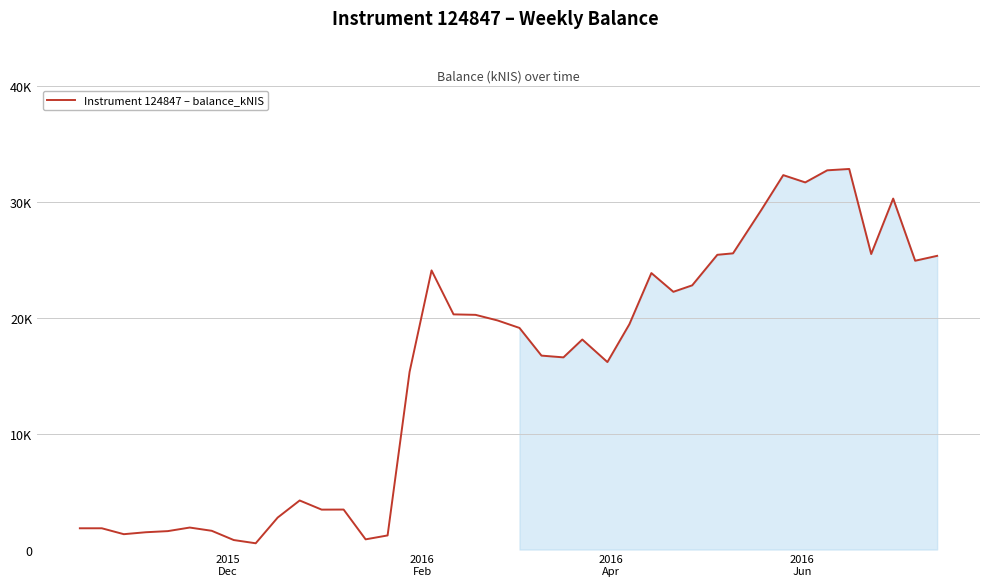

True or false: the data has more than 0 interior local peaks.

True